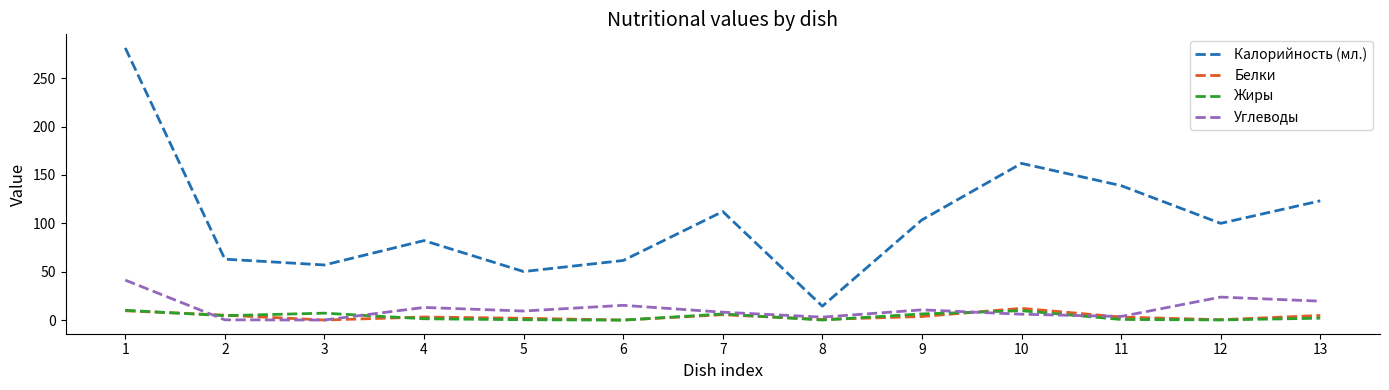

What is the average value of the Жиры series?

3.8